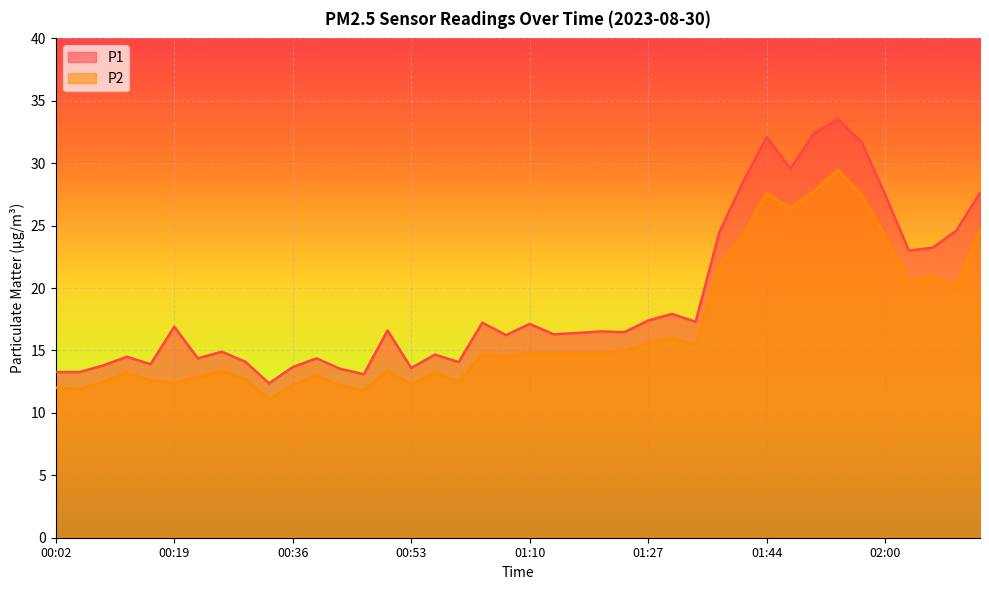

True or false: P2 and P1 cross at least once.

False